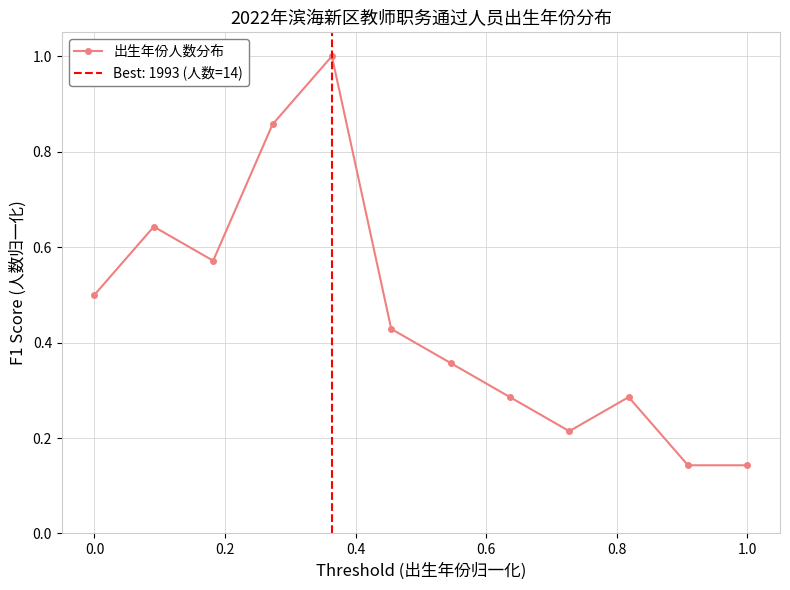

Count the number of data series in this chart.

1